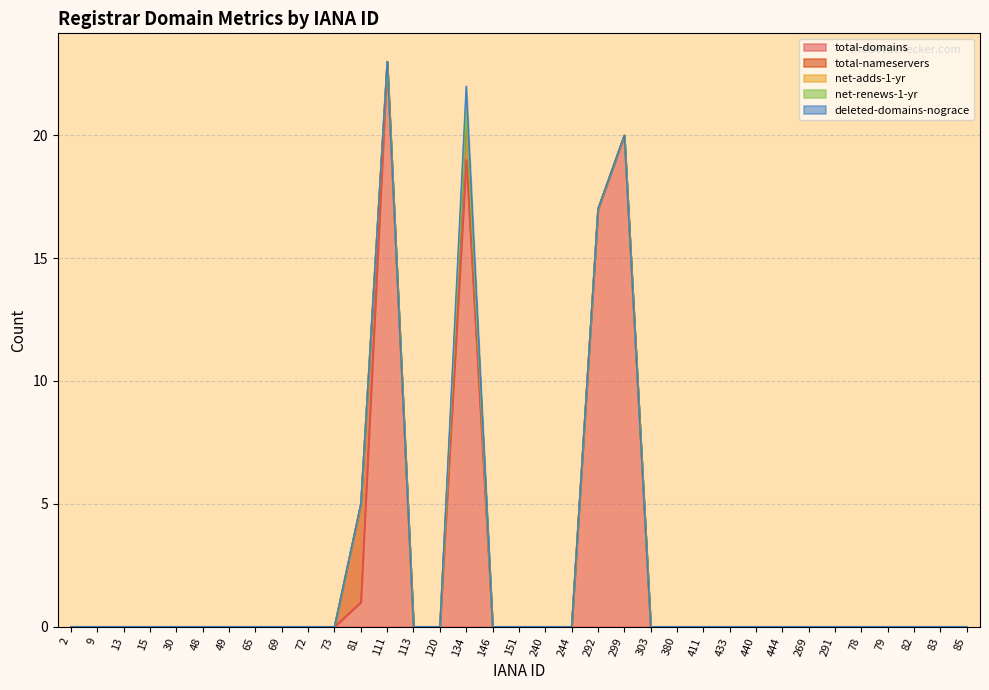

What is the difference between the maximum and second lowest values in the total-domains series?

23